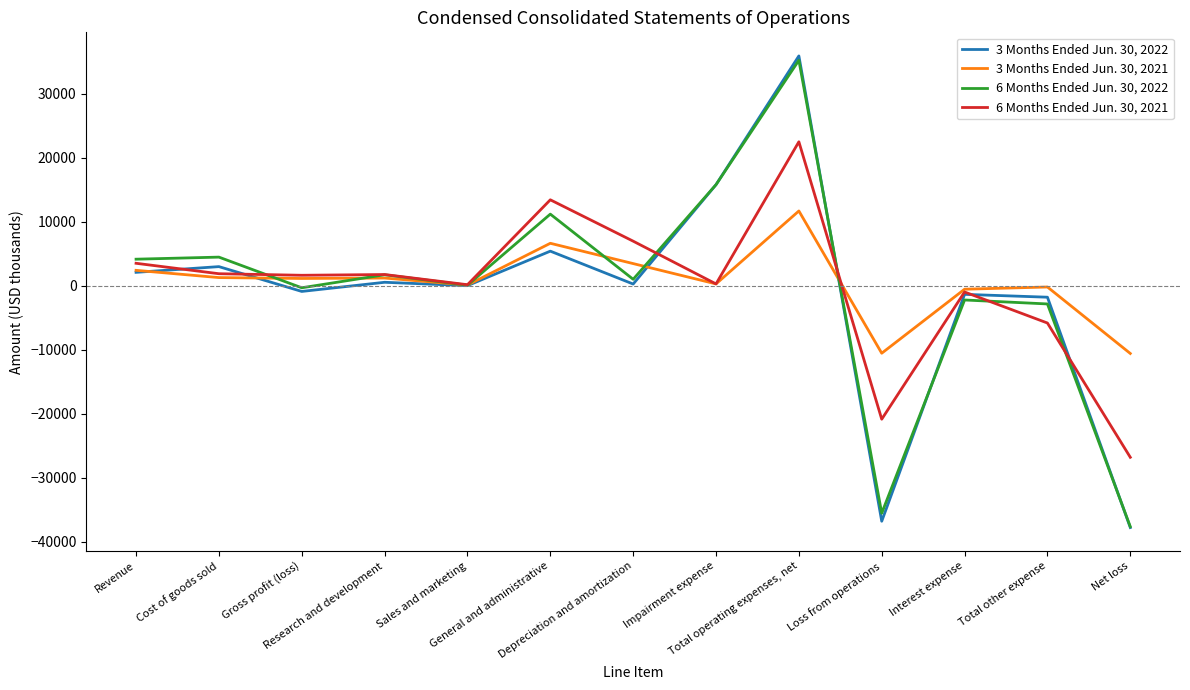

What are all the series names shown in the legend?

3 Months Ended Jun. 30, 2022, 3 Months Ended Jun. 30, 2021, 6 Months Ended Jun. 30, 2022, 6 Months Ended Jun. 30, 2021